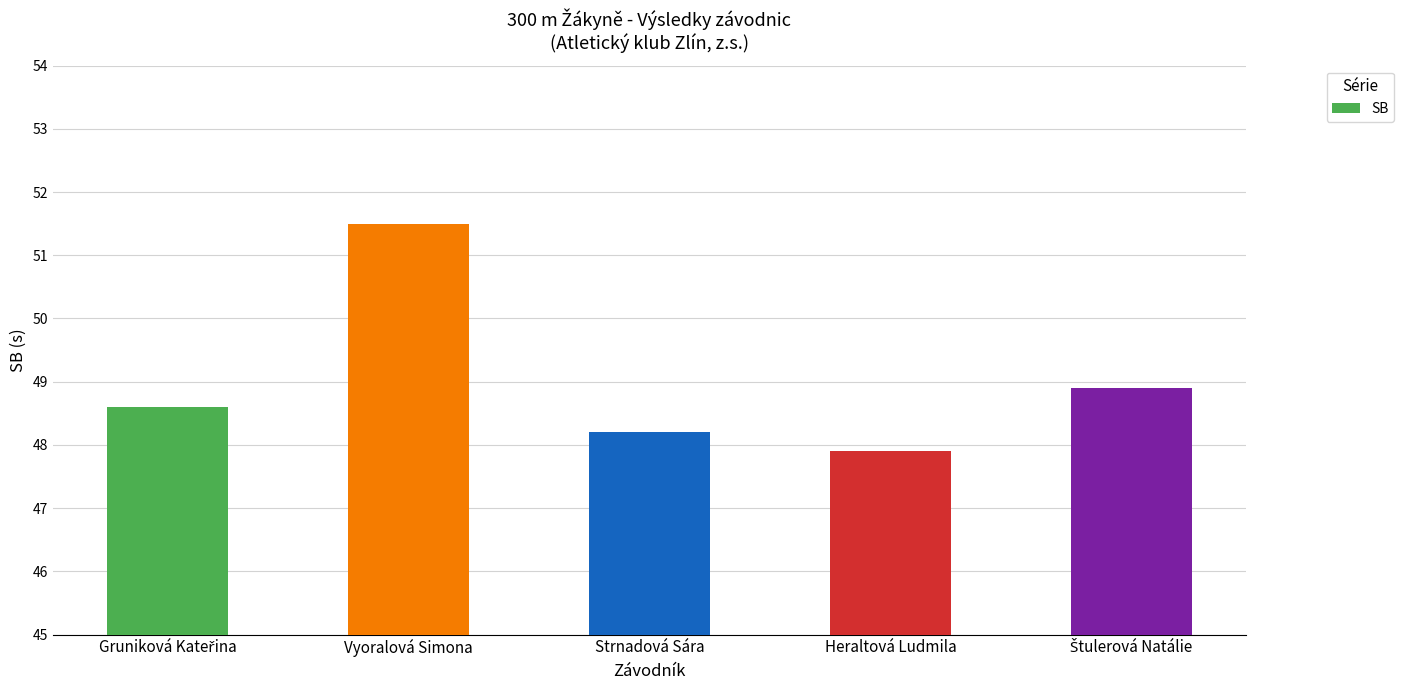

What is the value of the 3rd bar from the left?

48.2